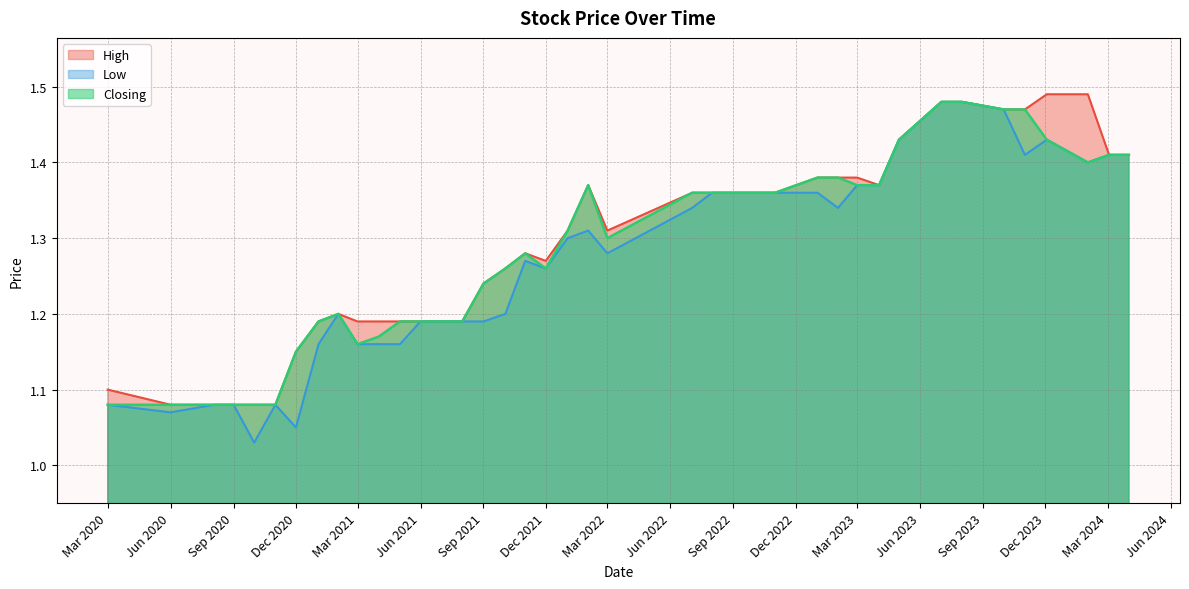

Which series changed the most between Jun 2020 and Mar 2021?

High